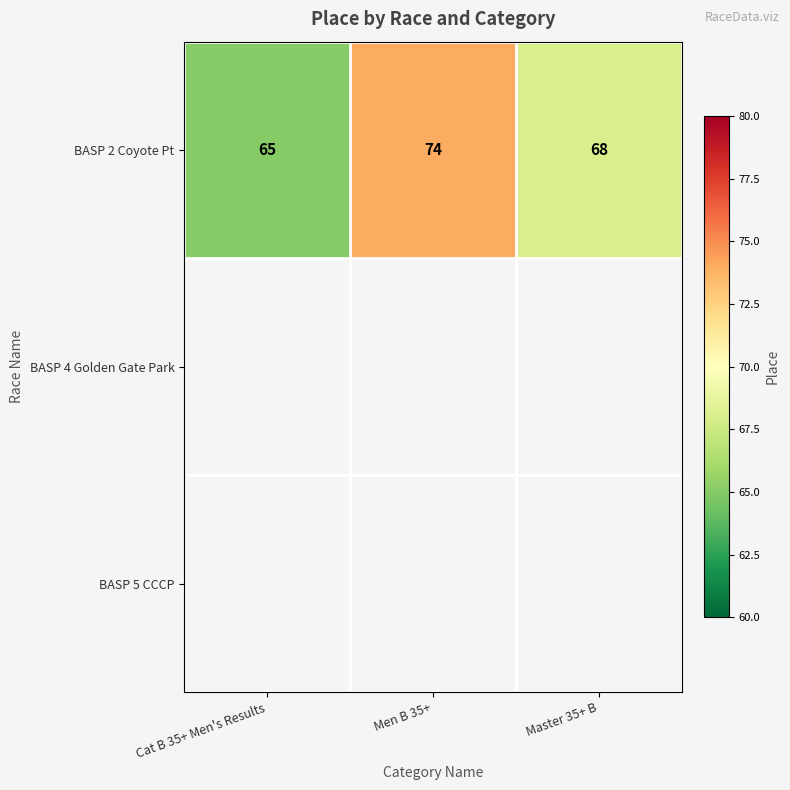

What is the minimum value for BASP 2 Coyote Pt?

65